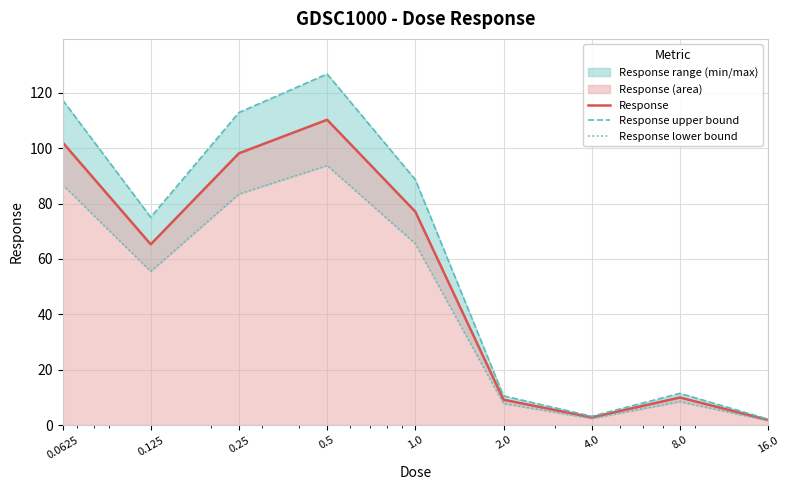

How many categories are shown in the chart?

9